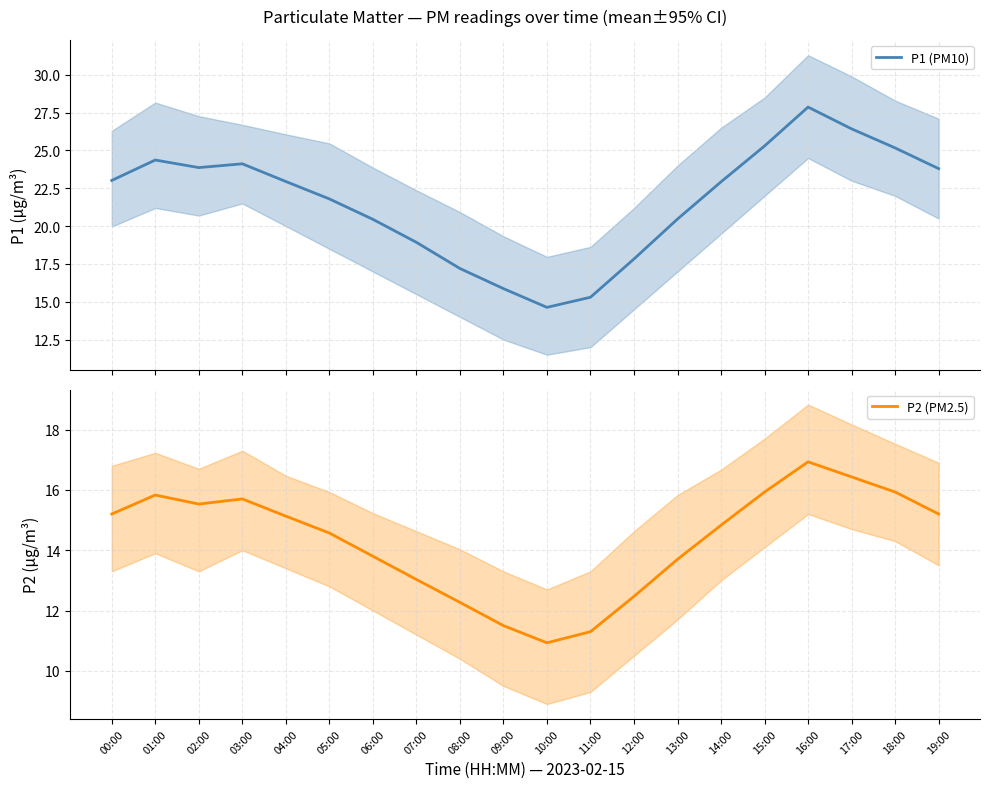

Between 17:00 and 14:00, which is larger?

17:00